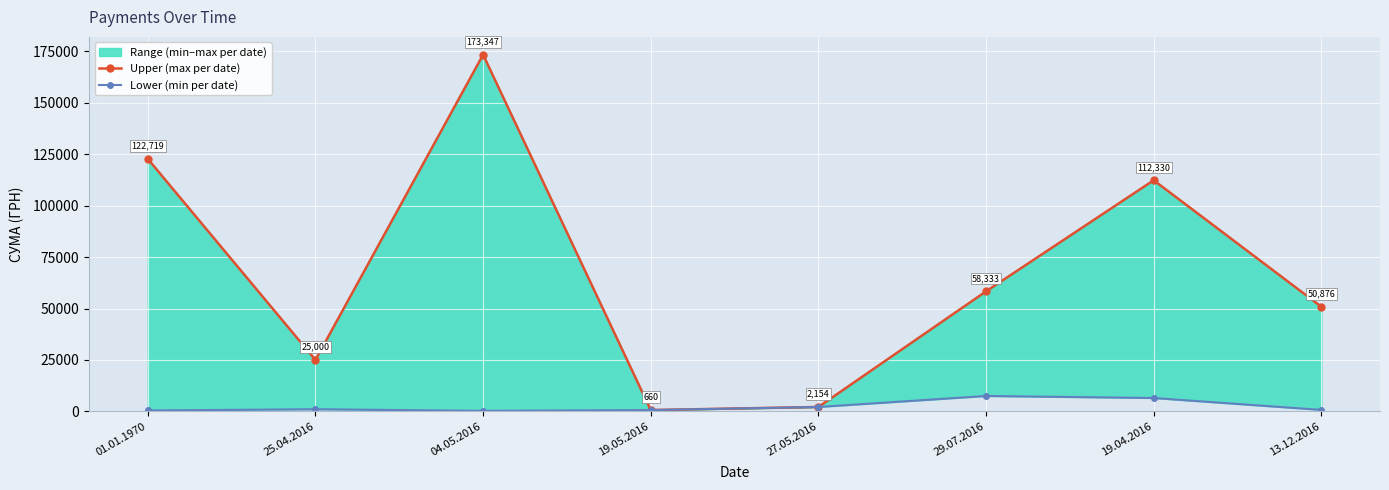

At how many categories does at least one series exceed 106323?

3